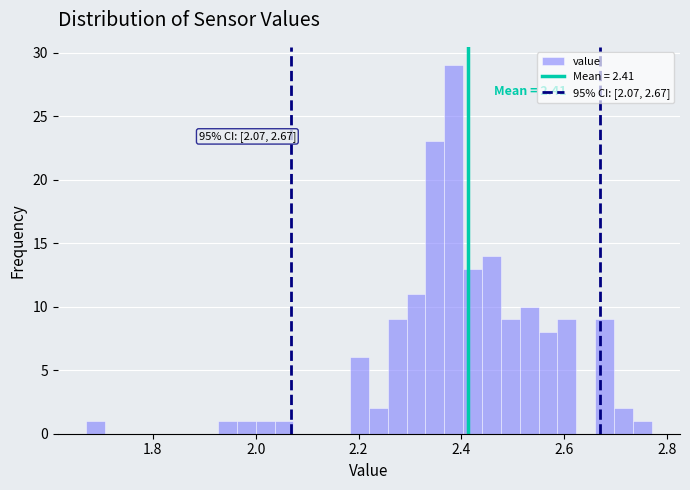

Around what value on the x-axis is the tallest bar? Give the approximate position of its centre, as read against the axis.

2.38